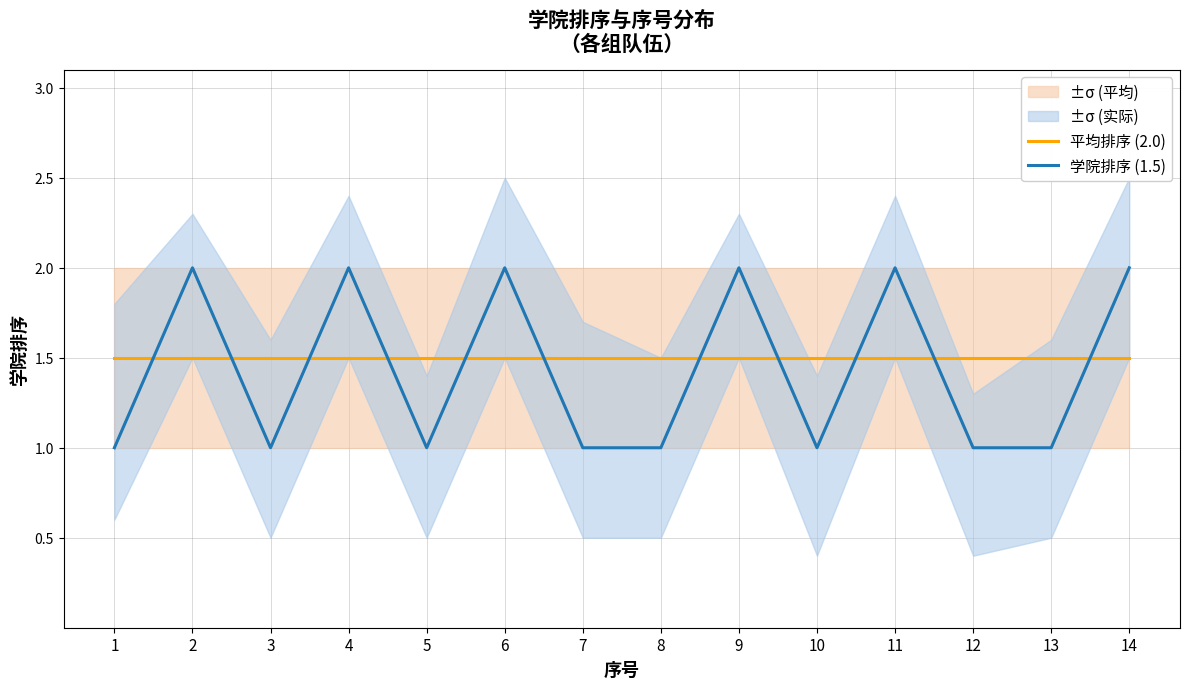

Is this an area chart (filled region under the line)?

No